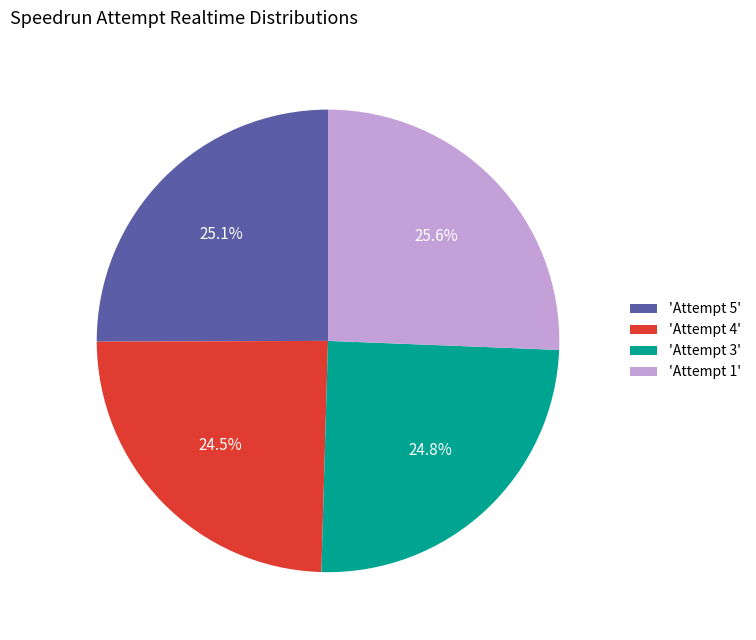

Combined, what portion of the pie is 'Attempt 4' and 'Attempt 3'?

49.3%